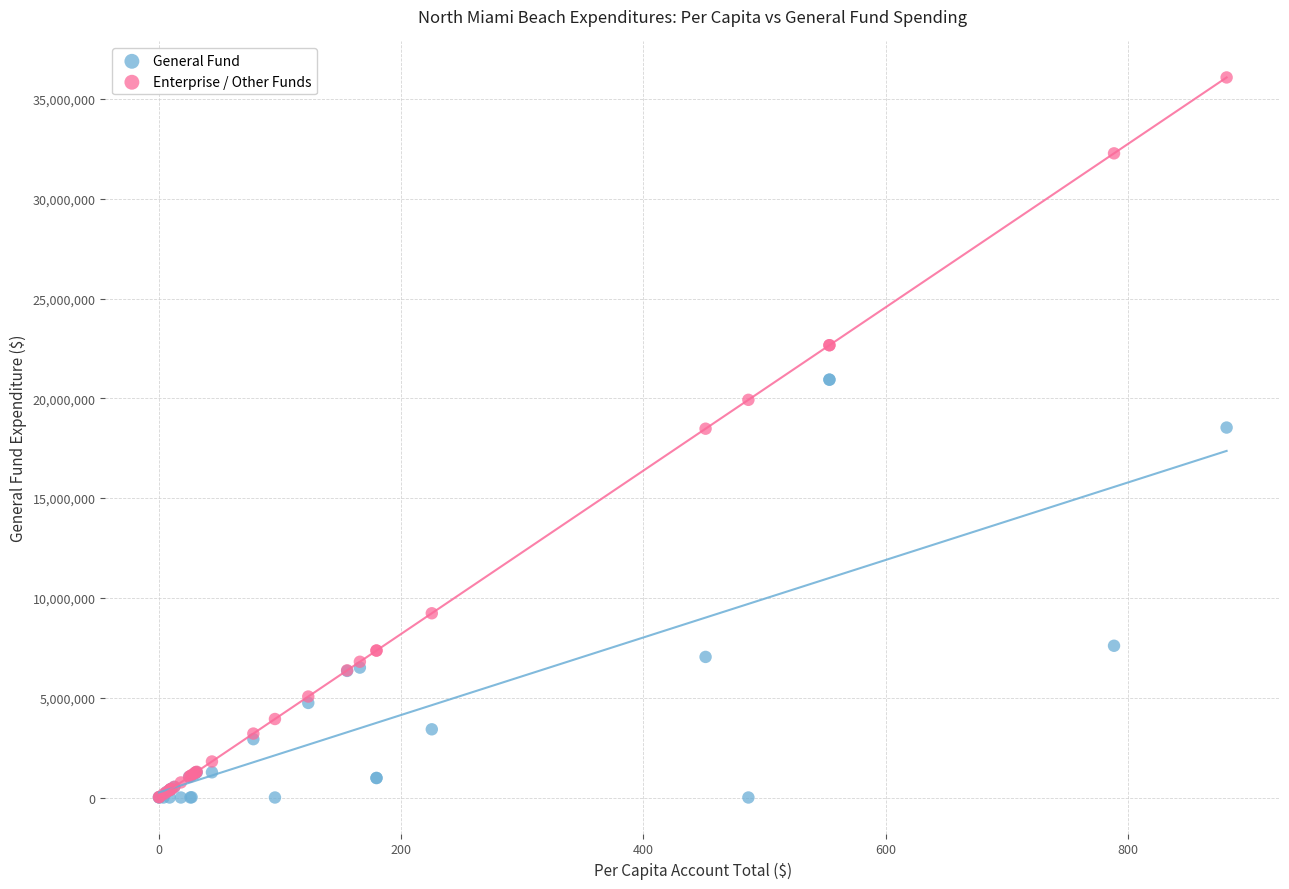

What are all the series names shown in the legend?

General Fund, Enterprise / Other Funds